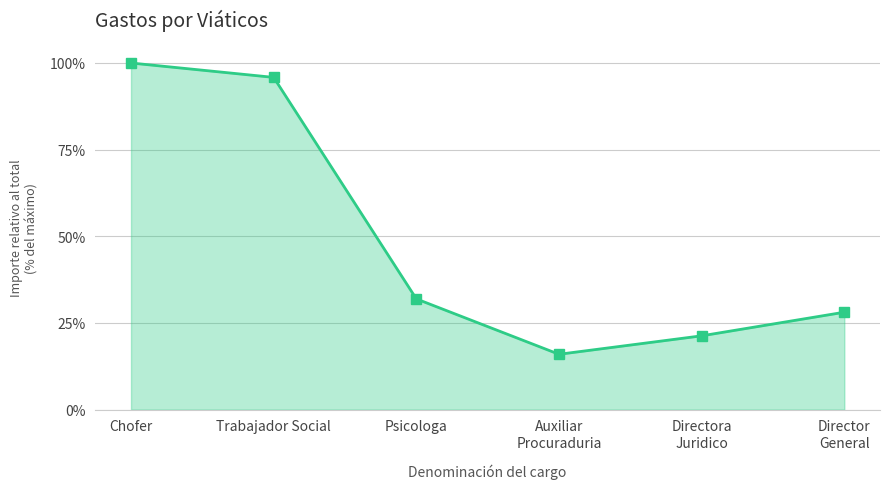

What is the label of the 2nd point from the right?

Directora
Juridico